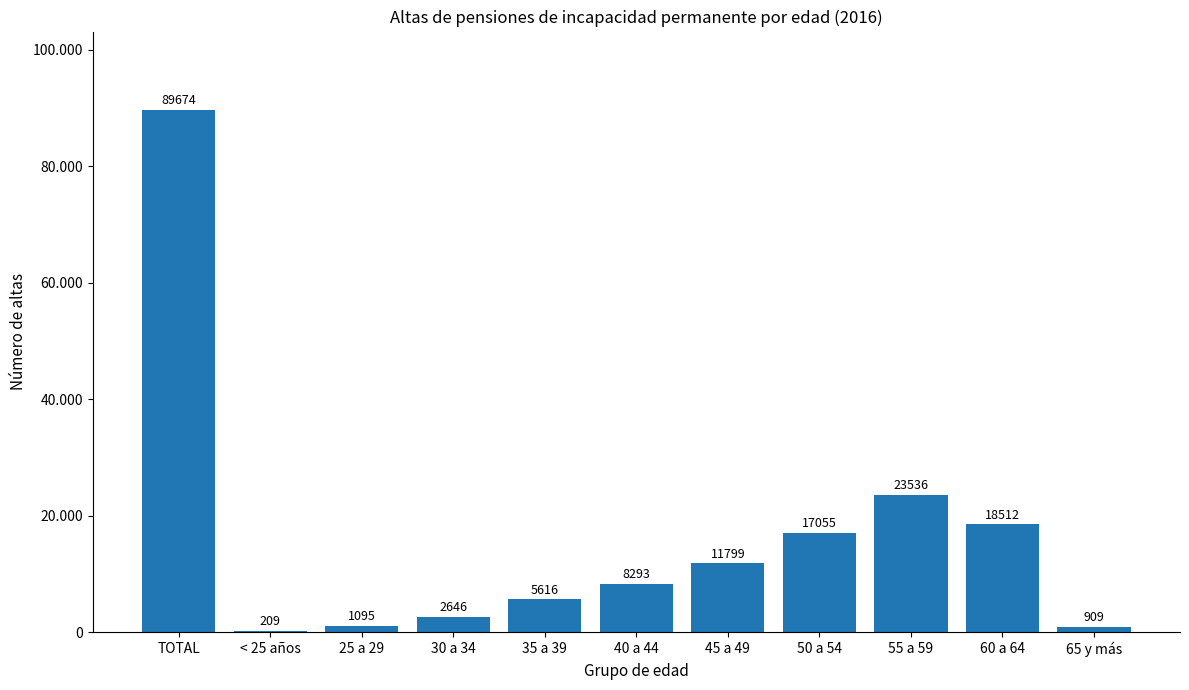

Read the value at 40 a 44, to the nearest 50.

8300